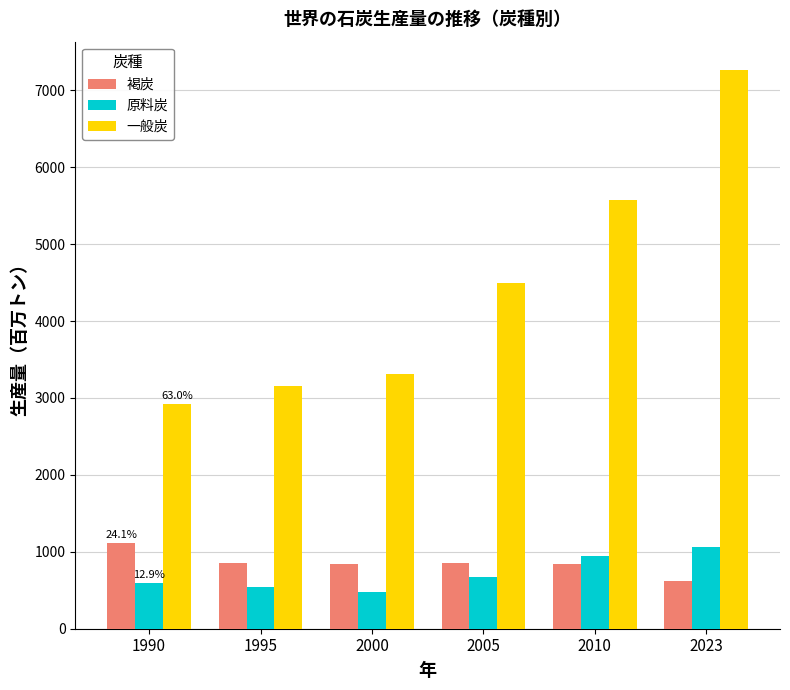

What is the spread (max minus min) of values at 2005?

3818.2